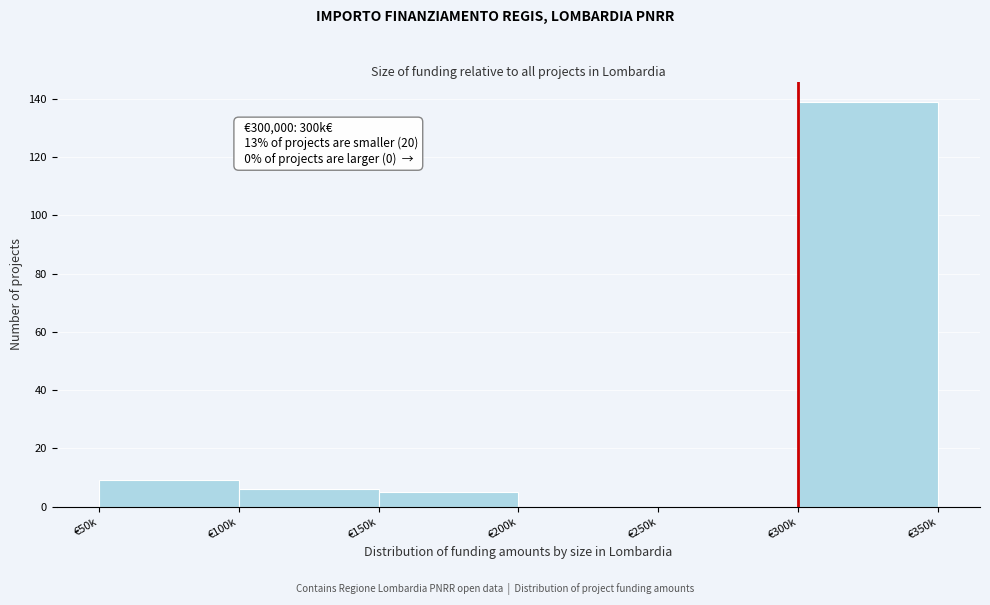

Reading right to left, list all the values displayed in this chart.

€300k=139	€250k=0	€200k=0	€150k=5	€100k=6	€50k=9